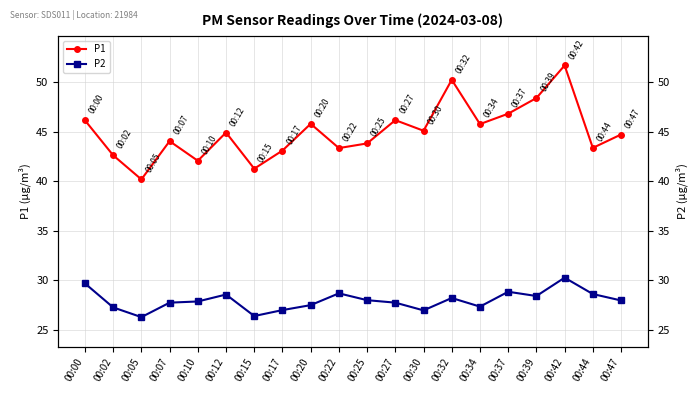

Where is P2 nearest to the value 28?

00:25